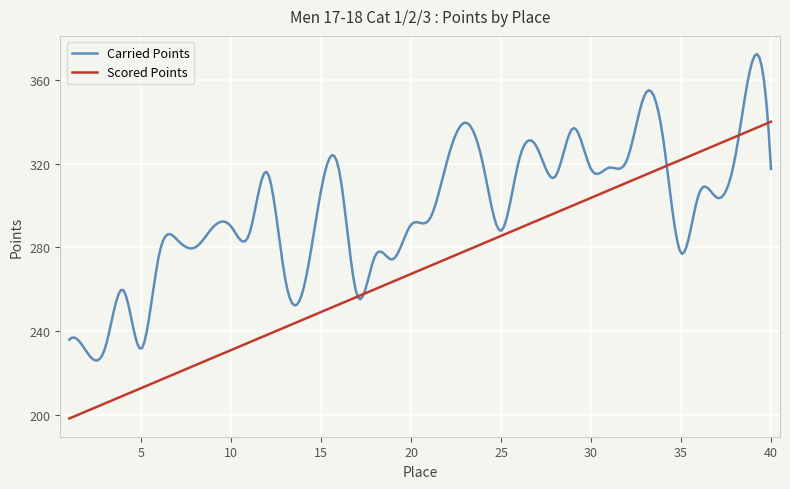

What are all the series names shown in the legend?

Carried Points, Scored Points